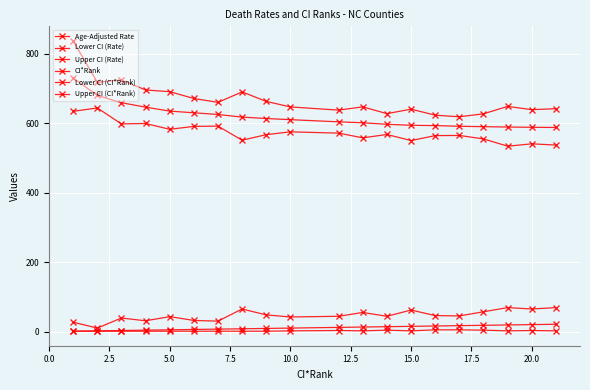

Which series has the largest total across all categories?

Upper CI (Rate)